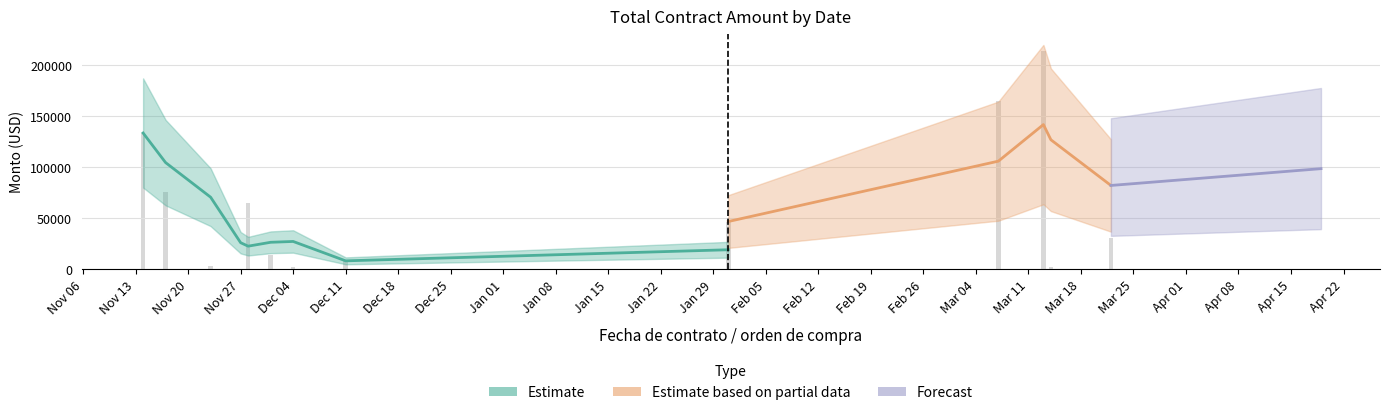

At which category does the chart reach its peak across all series?

2024-03-13